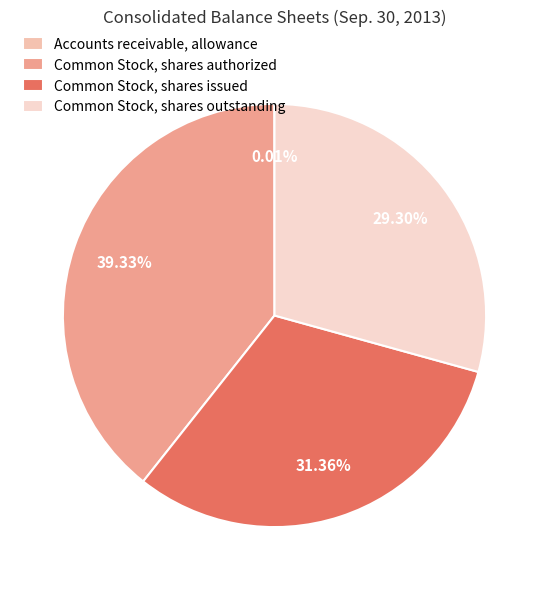

Does Common Stock, shares issued represent more than half of the total?

No